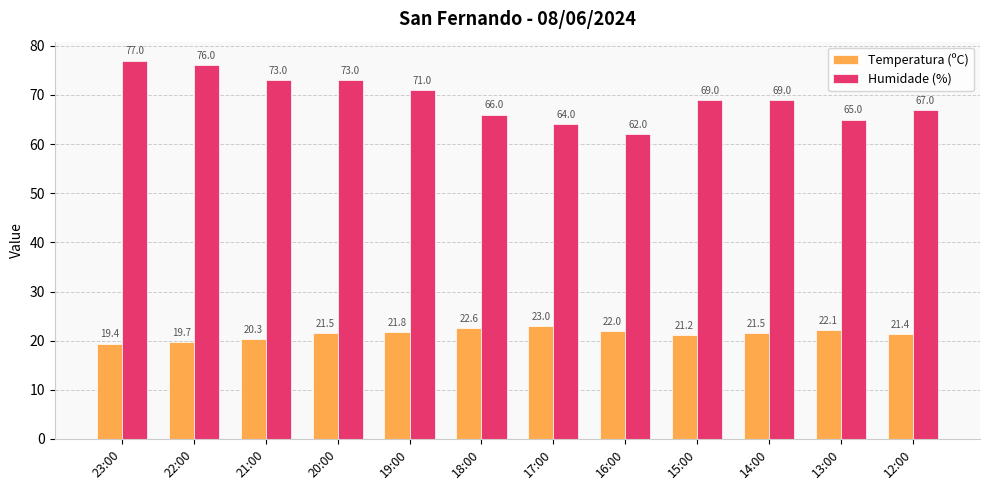

How many data points does each series have?

12